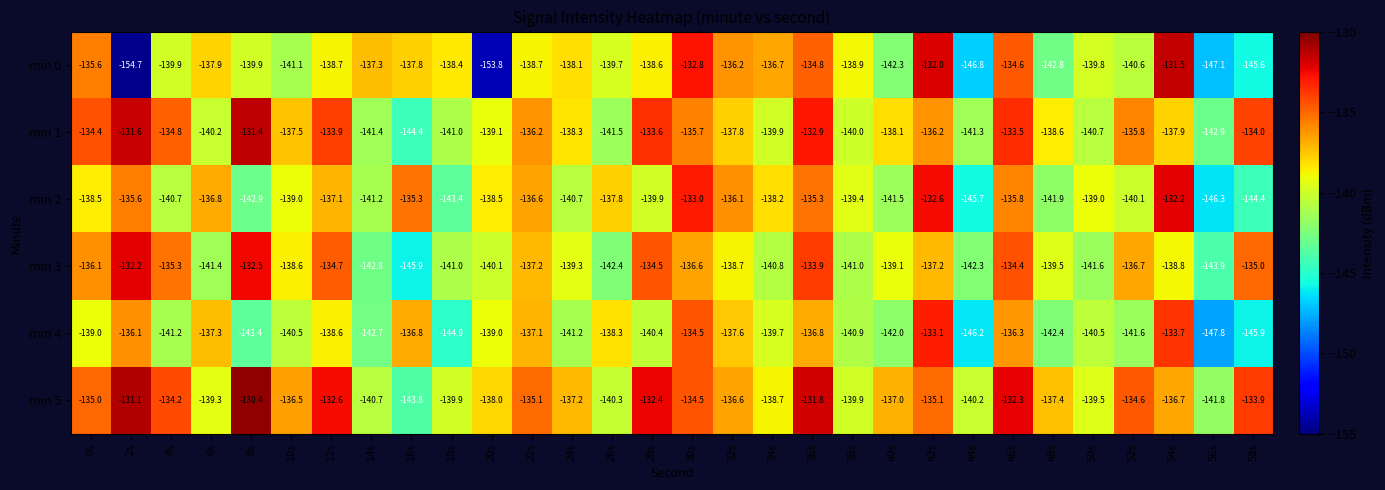

At 0s, list the series in order from largest to smallest.

min 1, min 5, min 0, min 3, min 2, min 4